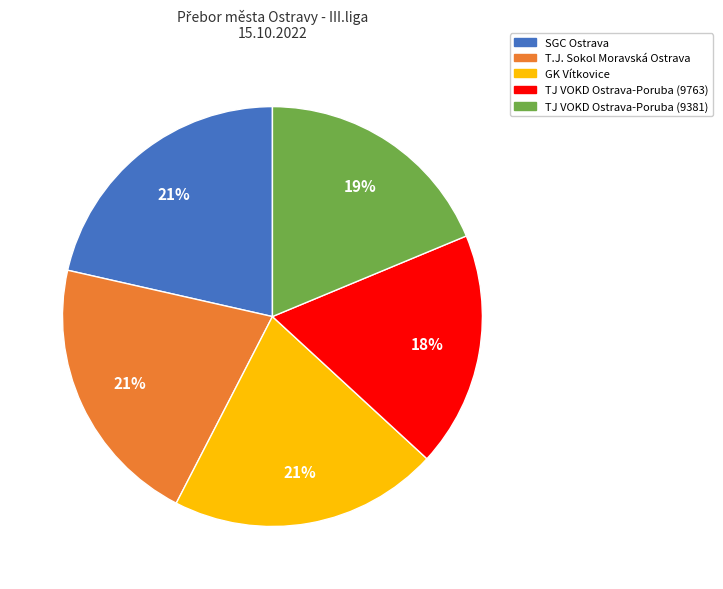

What percentage is the GK Vítkovice slice, to the nearest percent?

21%